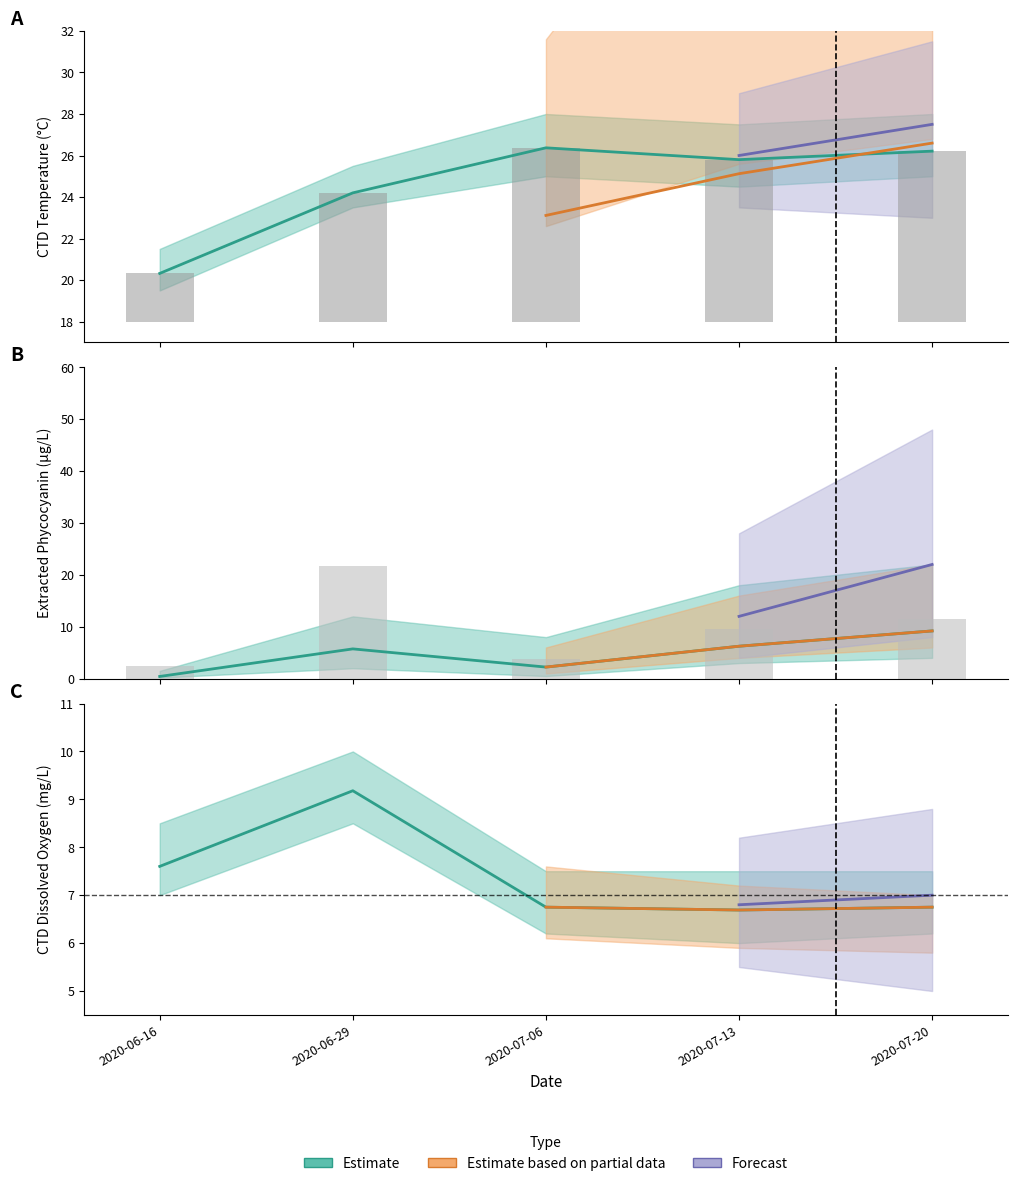

What is the spread (max minus min) of values at 2020-07-13?

19.6